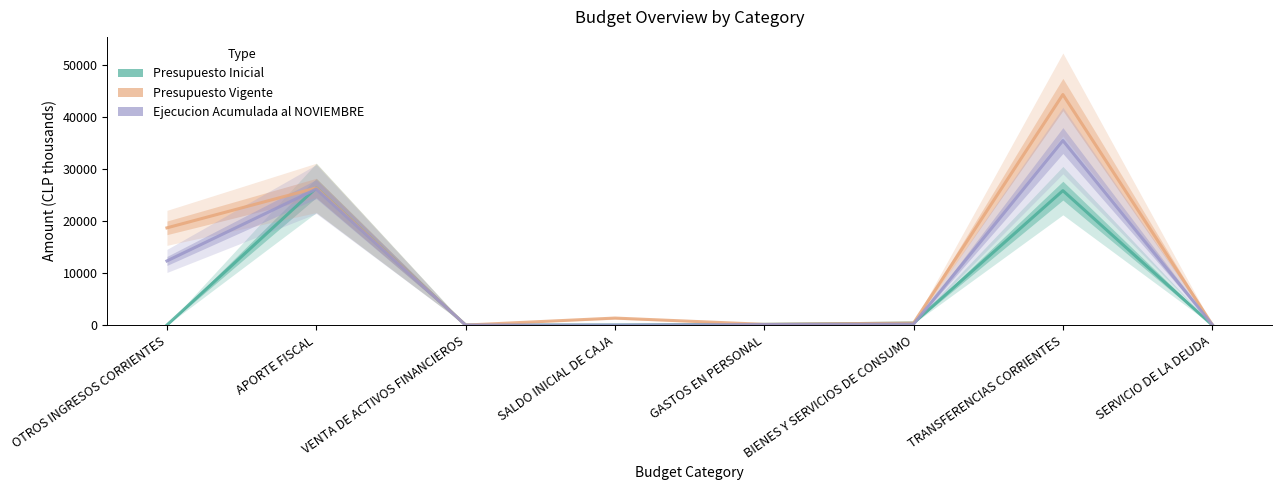

What is the total value across all series at APORTE FISCAL?

78947